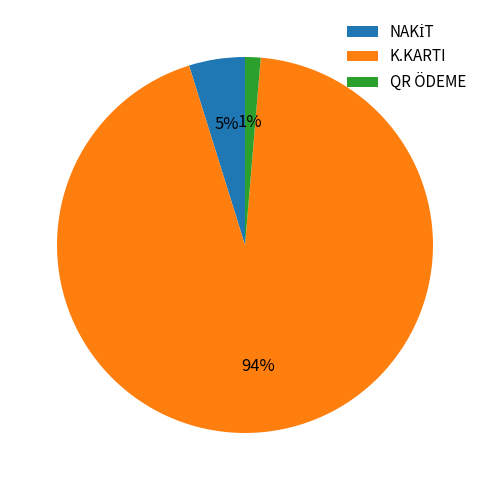

True or false: K.KARTI accounts for 99% of the total.

False